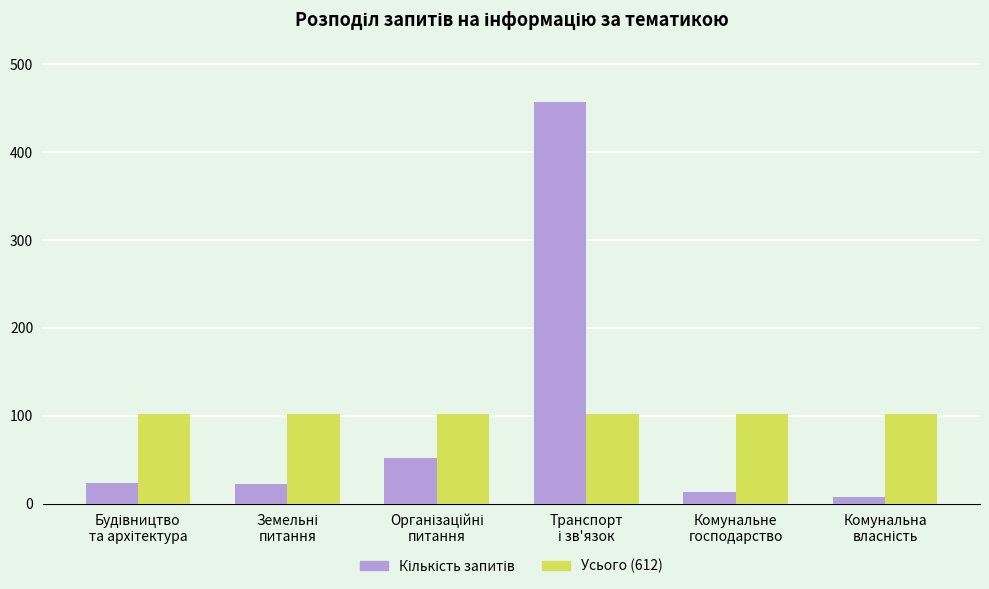

What is the sum of all Усього (612) values?

612